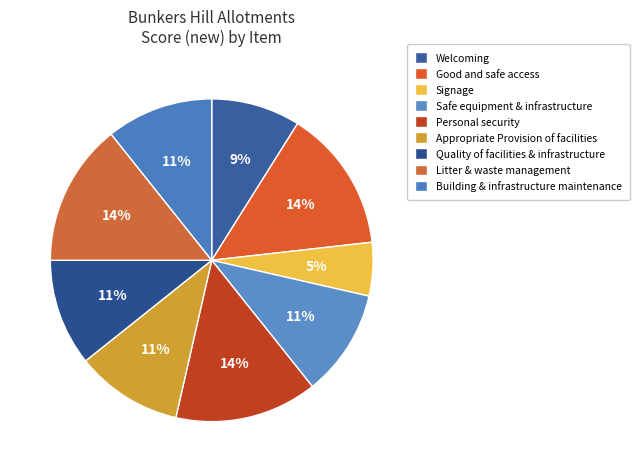

What is the largest slice in the pie chart?

Good and safe access